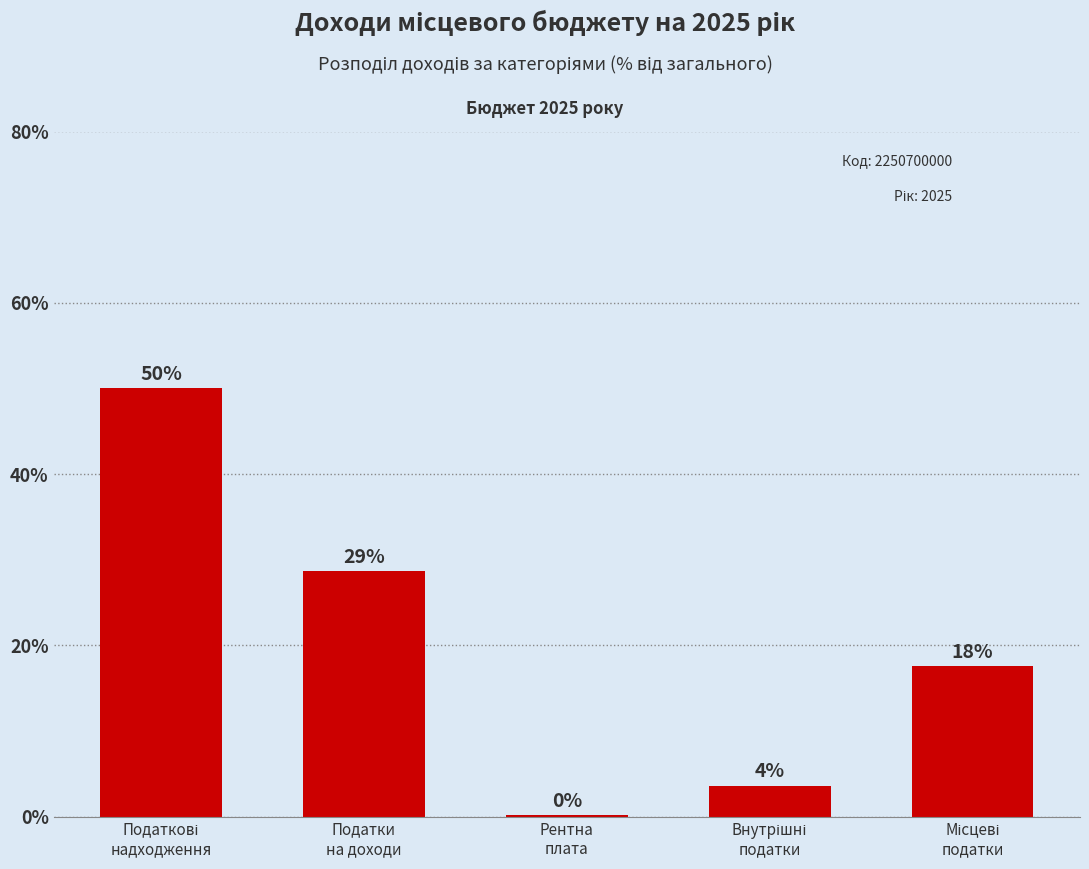

Which category has the highest value across all series?

Податкові
надходження